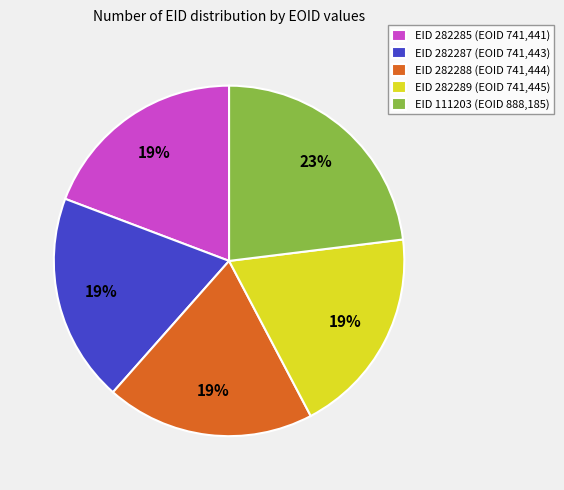

The EID 282289 (EOID 741,445) slice represents 19% of the pie. True or false?

True